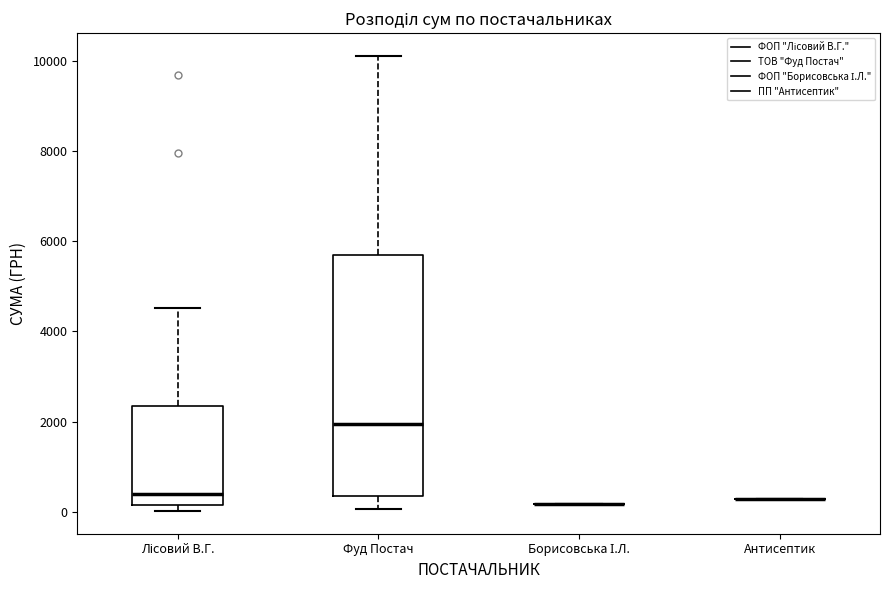

Reading left to right, transcribe this box plot: for each box, give where its median line is, the range the box spans, and where its two whiskers end, as read against the y-axis. The values are not printed on the chart, so give them approximately, as read against the axis.

Лісовий В.Г.: median 400, box 200 to 2400, whiskers 0 to 4600
Фуд Постач: median 2000, box 400 to 5600, whiskers 0 to 10200
Борисовська І.Л.: box collapsed to a line at 200, whiskers 200 to 200
Антисептик: box collapsed to a line at 200, whiskers 200 to 200